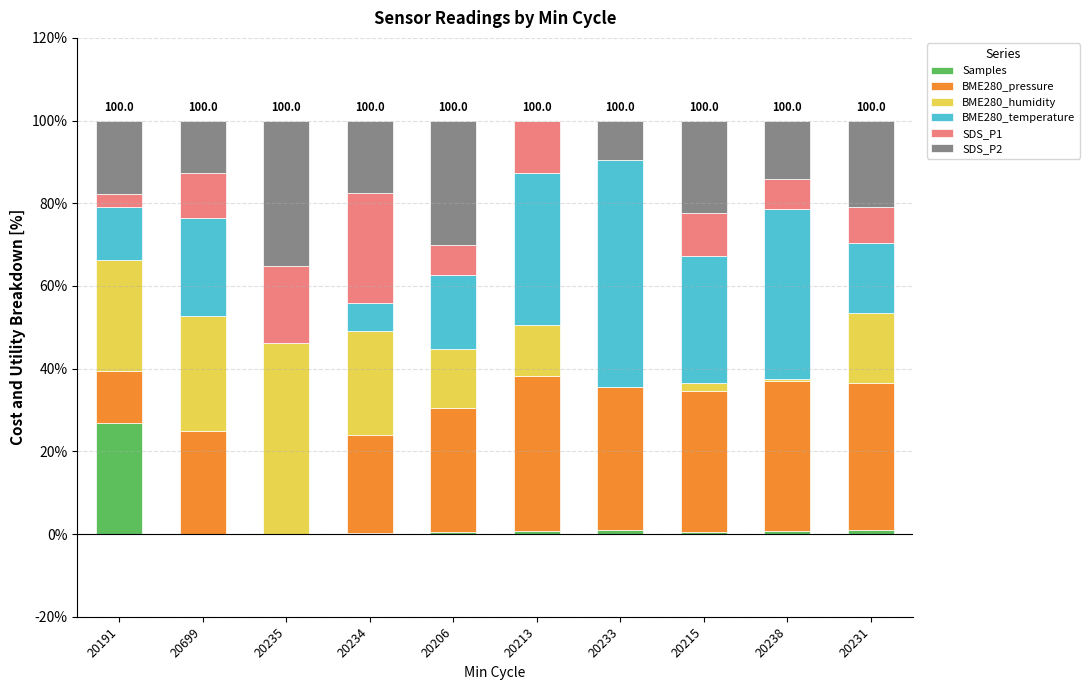

How many series are shown in this chart?

6